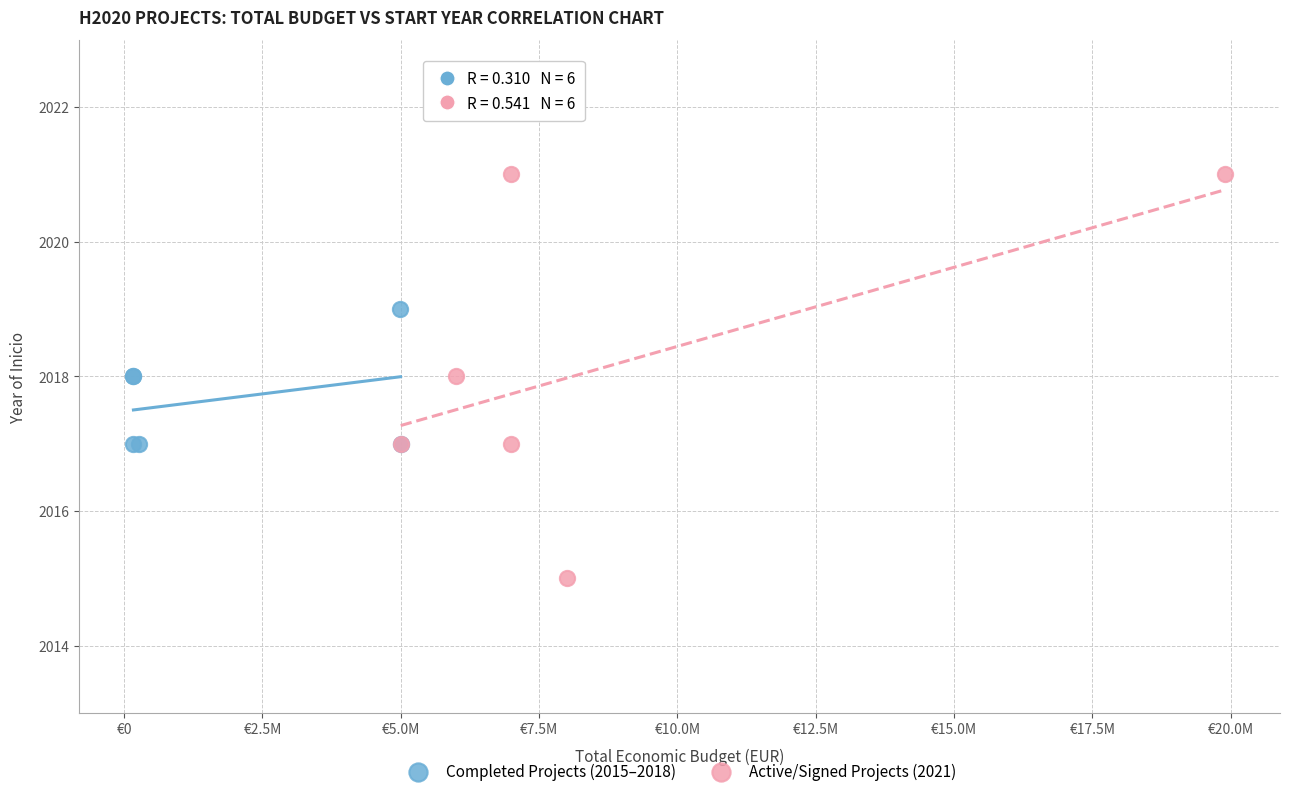

Which series contains the highest Y value?

Active/Signed Projects (2021)